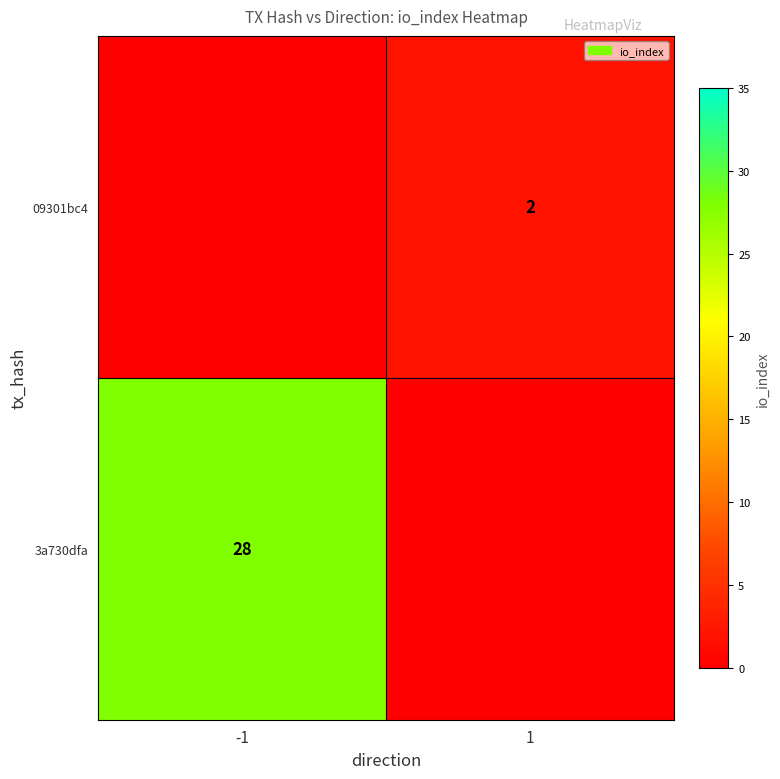

The value of 3a730dfa at -1 is 28. True or false?

True